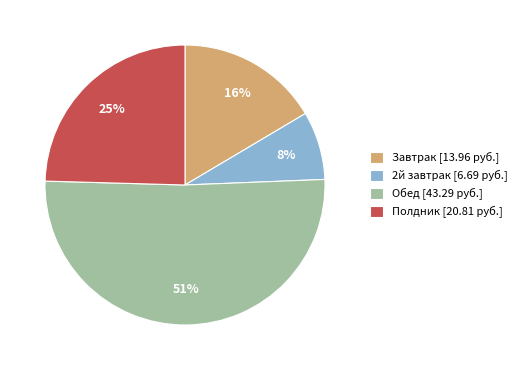

Is it true that 2й завтрак [6.69 руб.] is 8% of the pie?

True